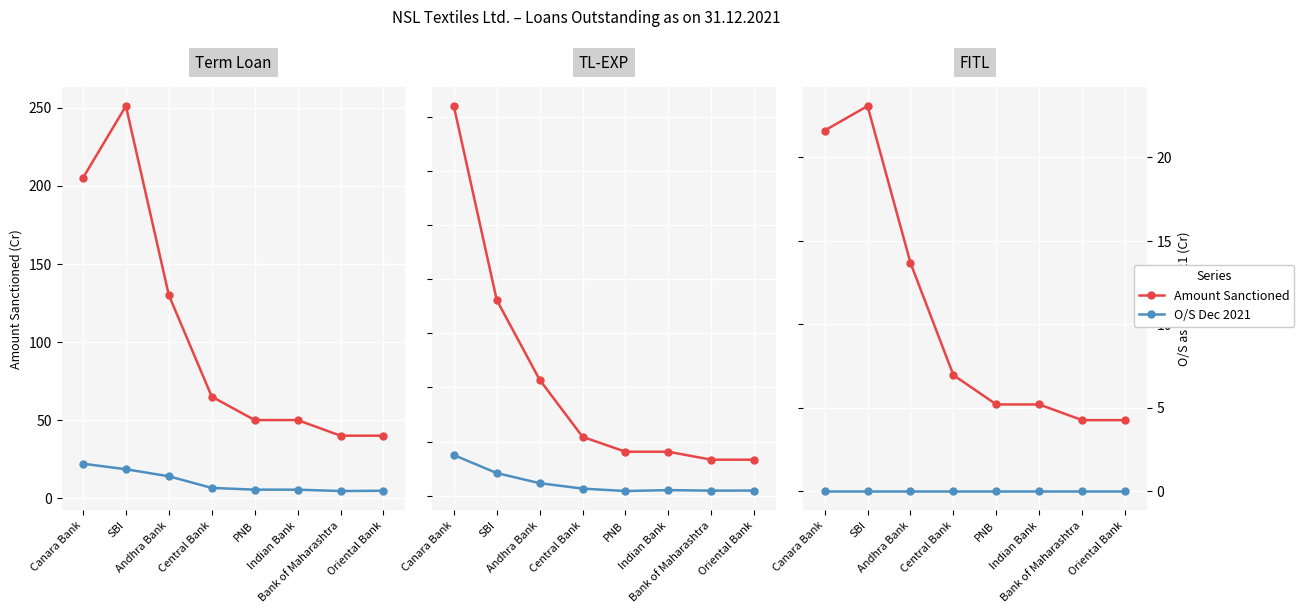

List the labels in order of O/S Dec 2021 value, largest first.

Canara Bank, SBI, Andhra Bank, Central Bank, PNB, Indian Bank, Bank of Maharashtra, Oriental Bank